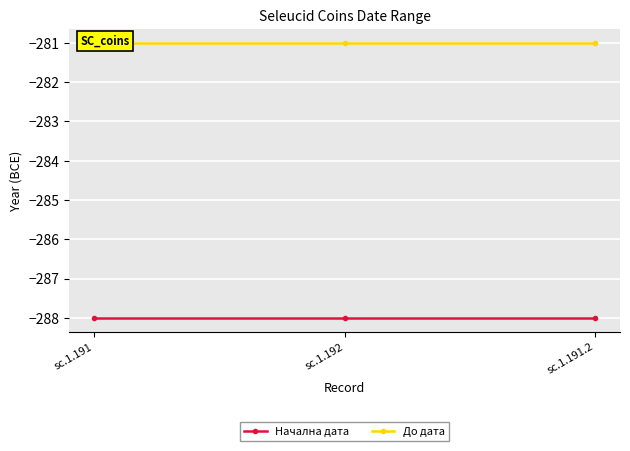

What is the minimum value for Начална дата?

-288